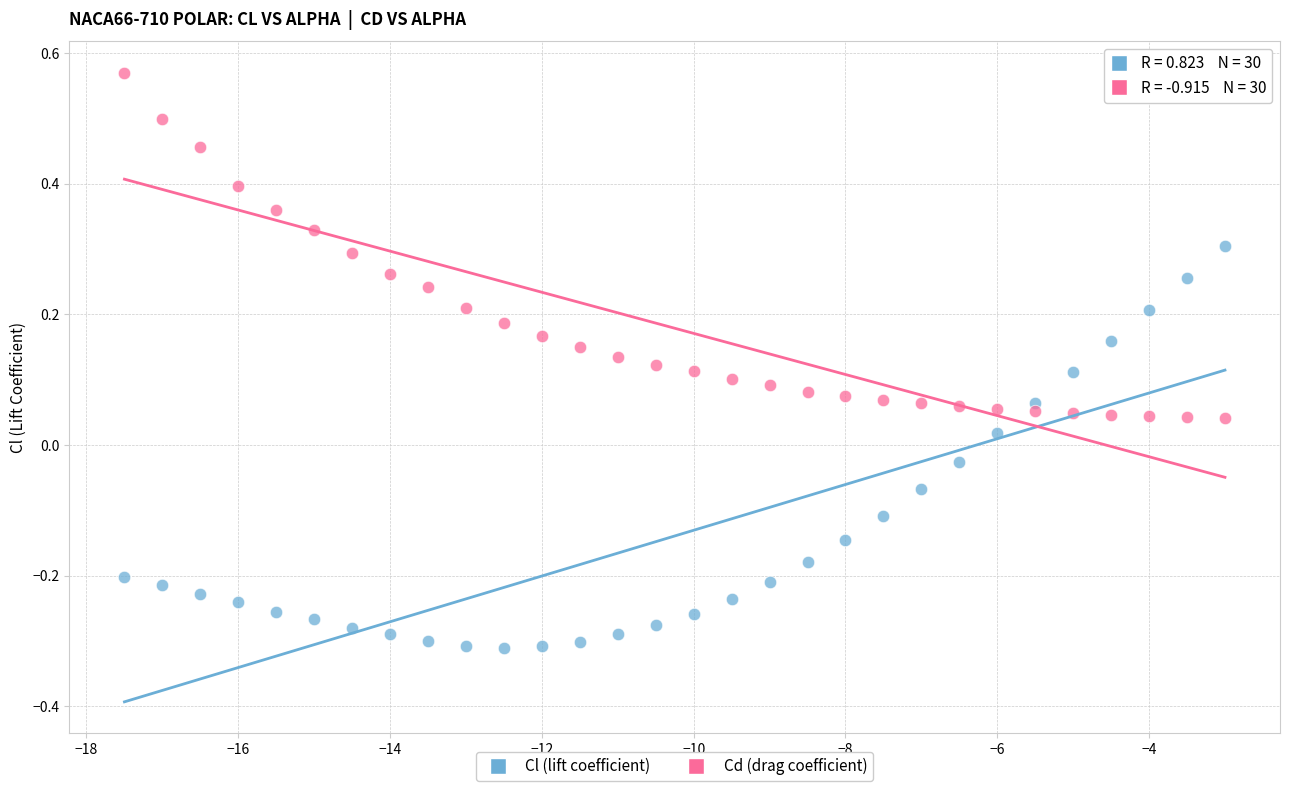

Which series has the largest Y range (max minus min)?

Cl (lift coefficient)